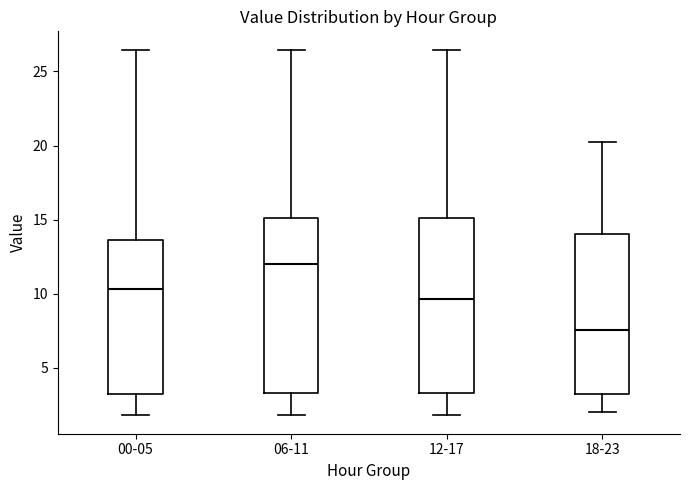

Reading left to right, transcribe this box plot: for each box, give where its median line is, the range the box spans, and where its two whiskers end, as read against the y-axis. The values are not printed on the chart, so give them approximately, as read against the axis.

00-05: median 10.5, box 3.0 to 13.5, whiskers 2.0 to 26.5
06-11: median 12.0, box 3.5 to 15.0, whiskers 2.0 to 26.5
12-17: median 9.5, box 3.5 to 15.0, whiskers 2.0 to 26.5
18-23: median 7.5, box 3.0 to 14.0, whiskers 2.0 to 20.5